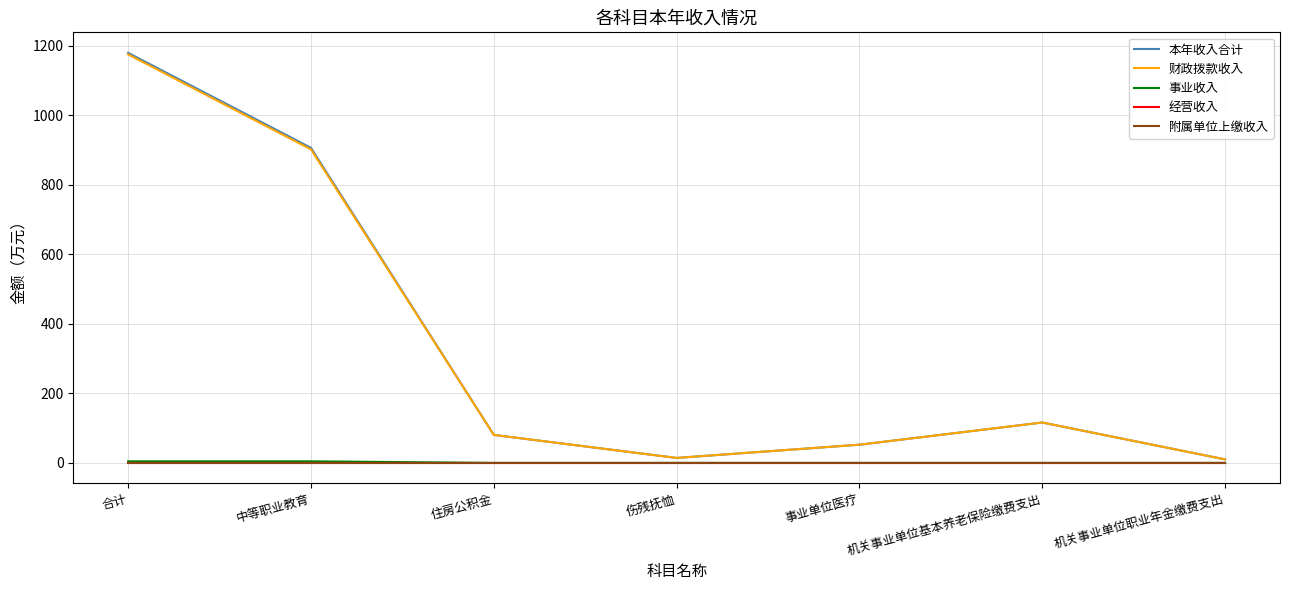

At which category does 财政拨款收入 reach its first local peak?

机关事业单位基本养老保险缴费支出